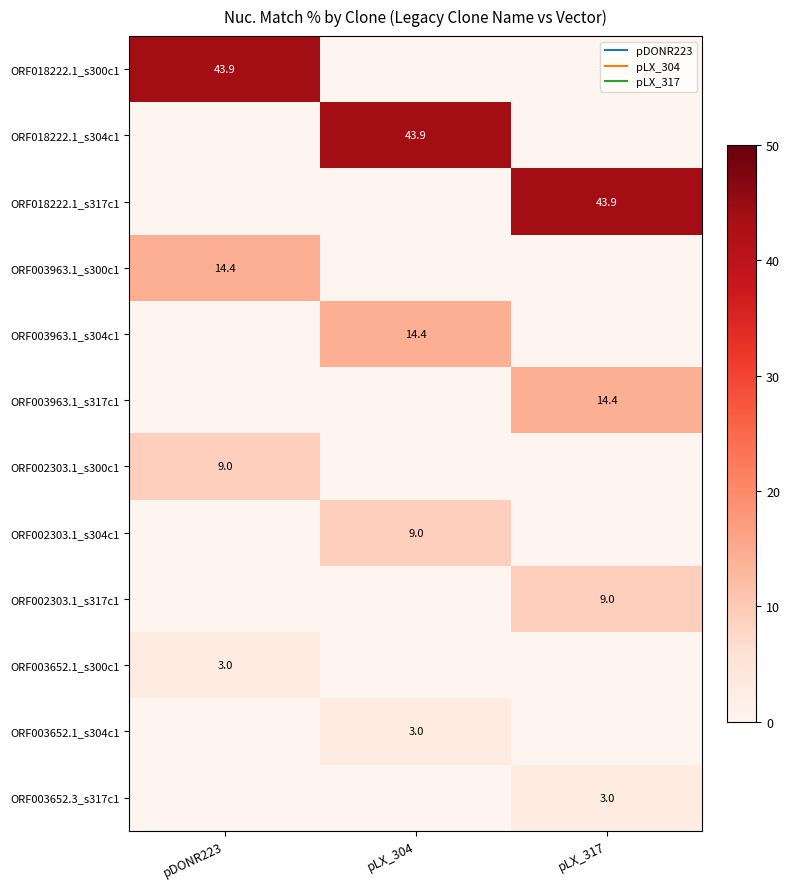

What is the sum of the ORF002303.1_s300c1 values at pDONR223 and pLX_304?

9.0